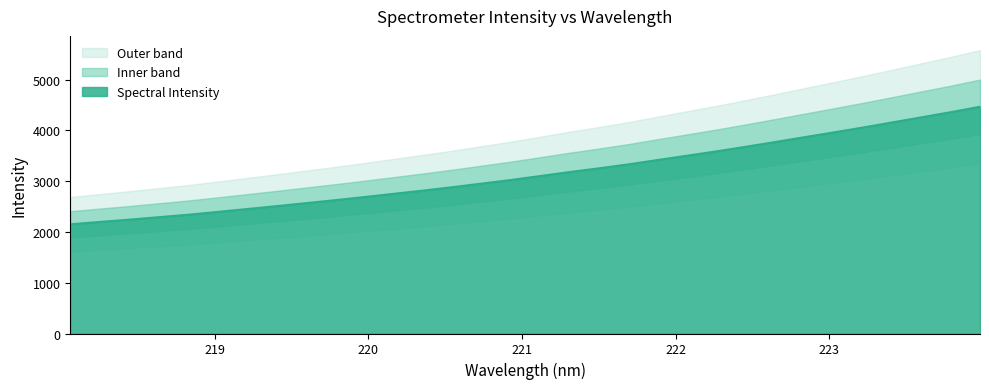

Read the value at 220.9264.

3022.3